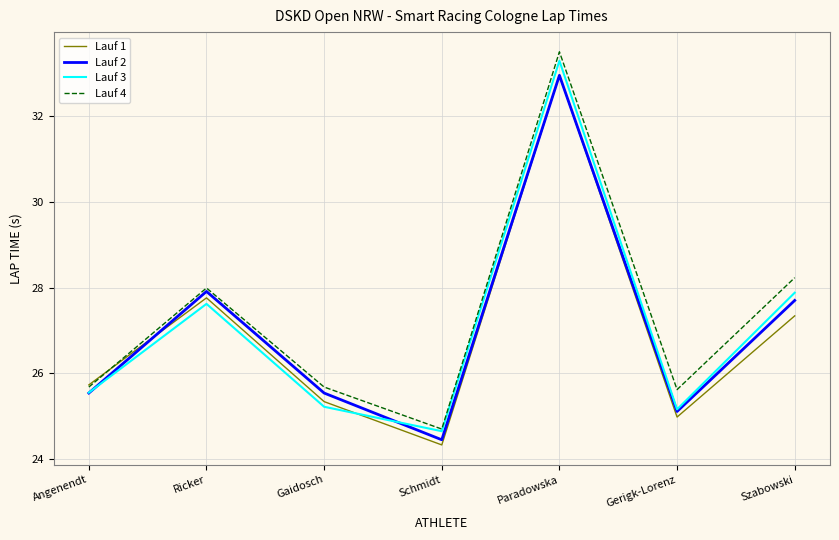

The value of Lauf 1 at Gerigk-Lorenz is 25.0. True or false?

True